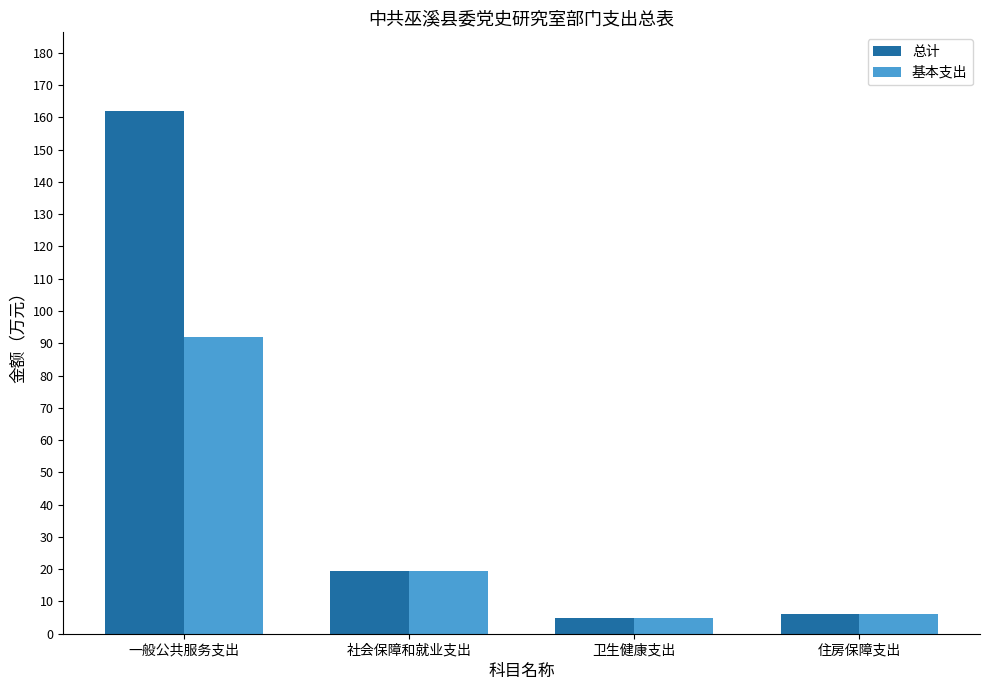

At which label is 基本支出 closest to 48?

社会保障和就业支出